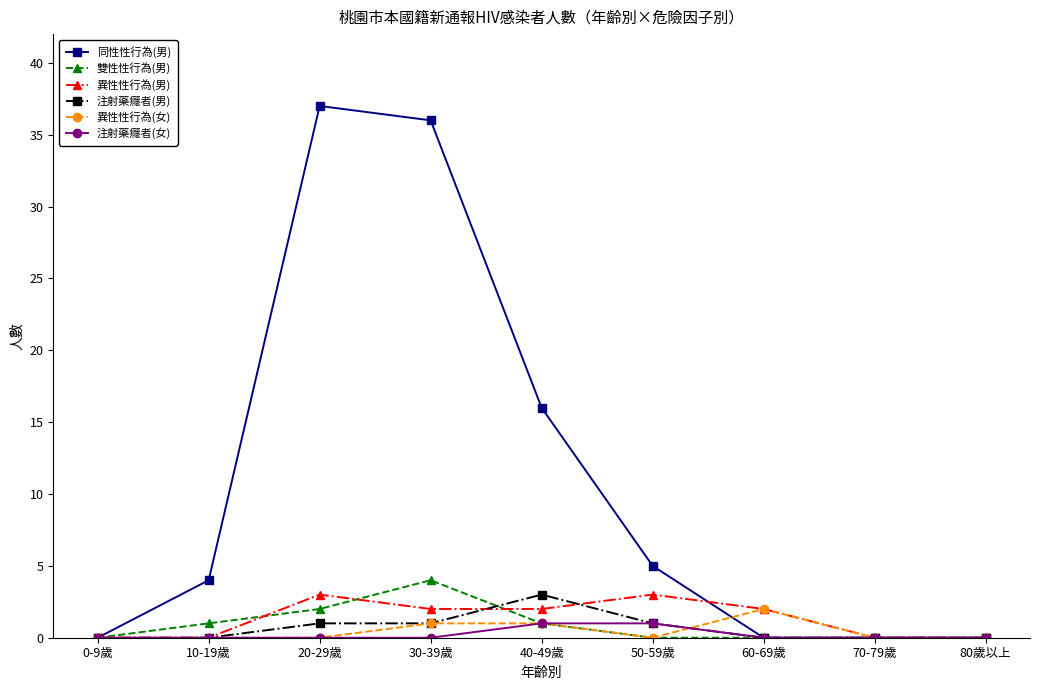

What is the spread (max minus min) of values at 60-69歲?

2